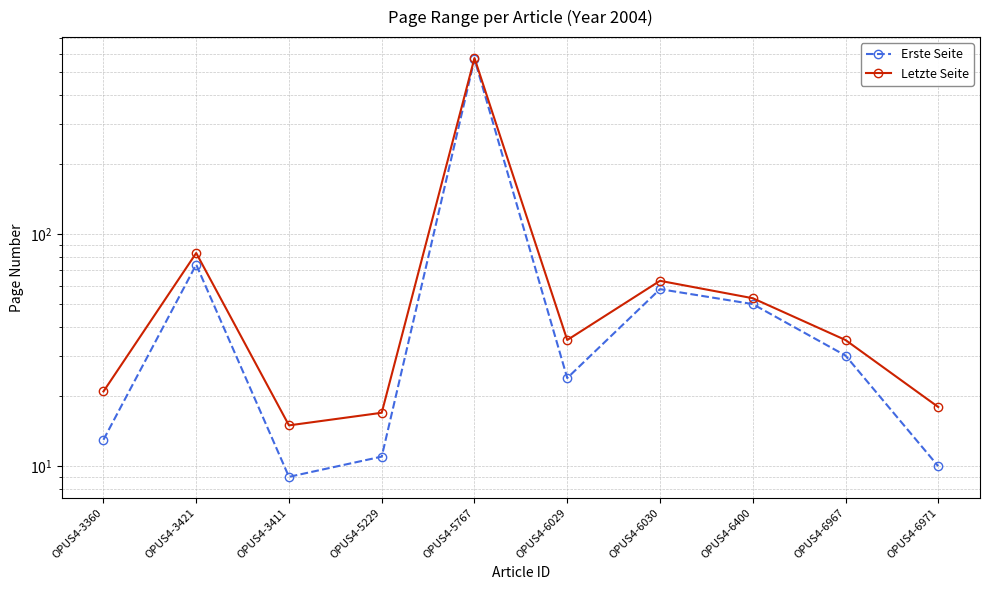

Where is Erste Seite nearest to the value 289?

OPUS4-3421